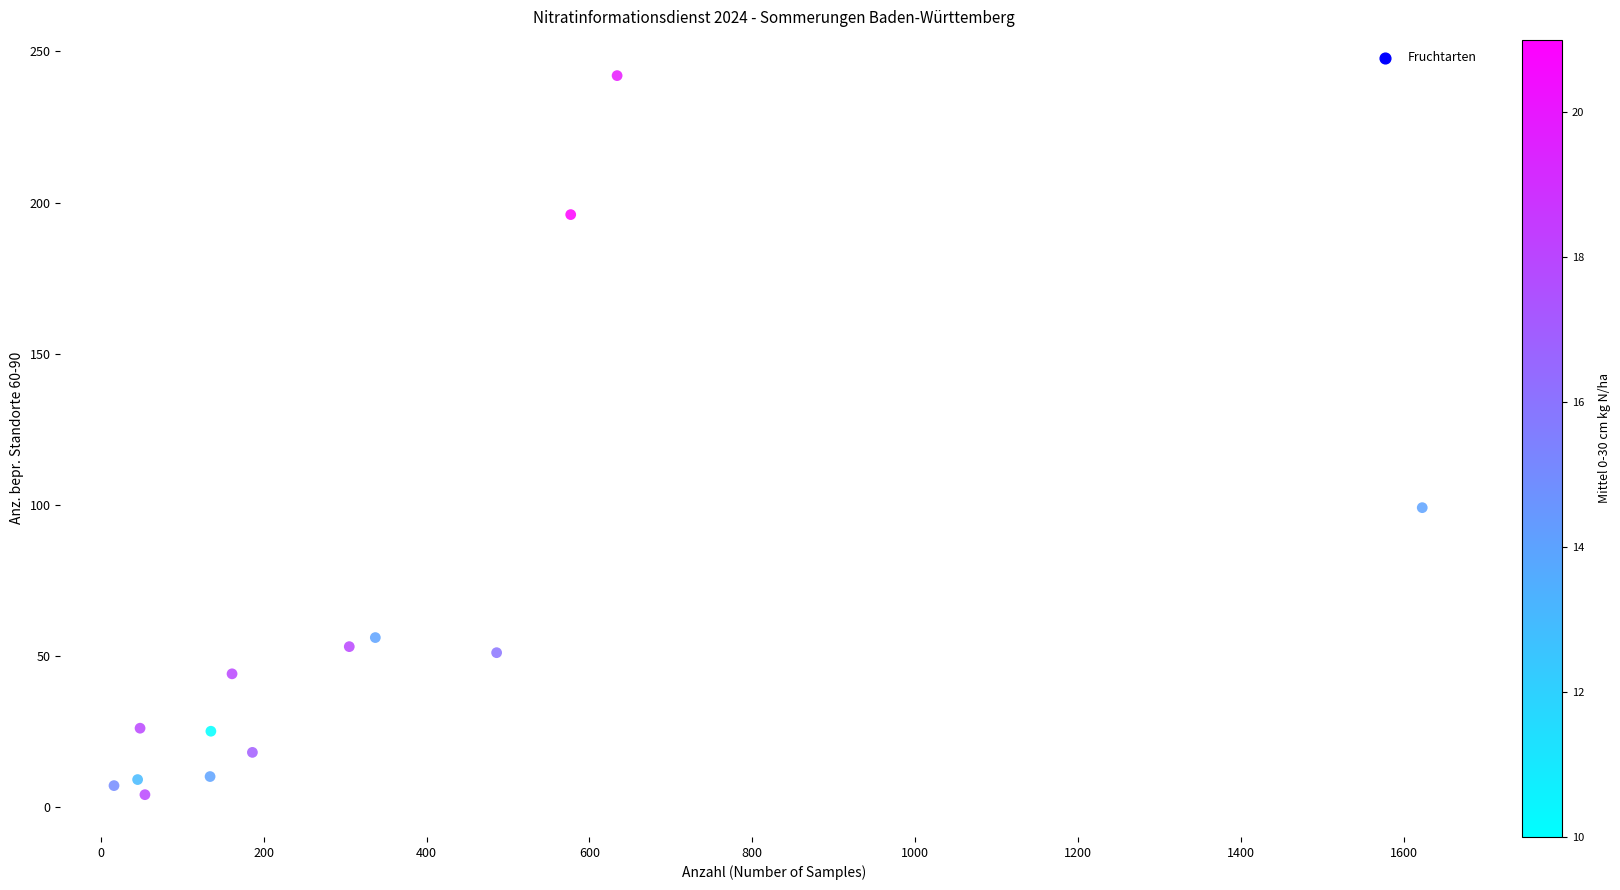

What Y value in the scatter plot is closest to 123?

99